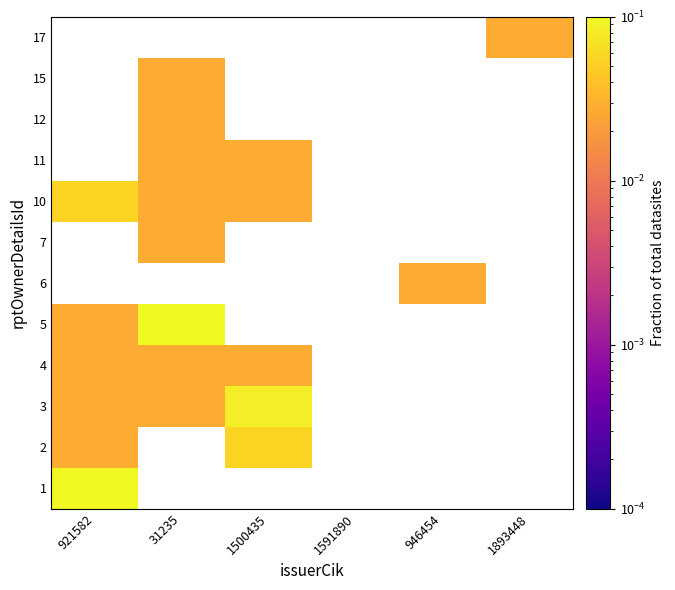

Is it true that 3 equals 0.0 at 31235?

True